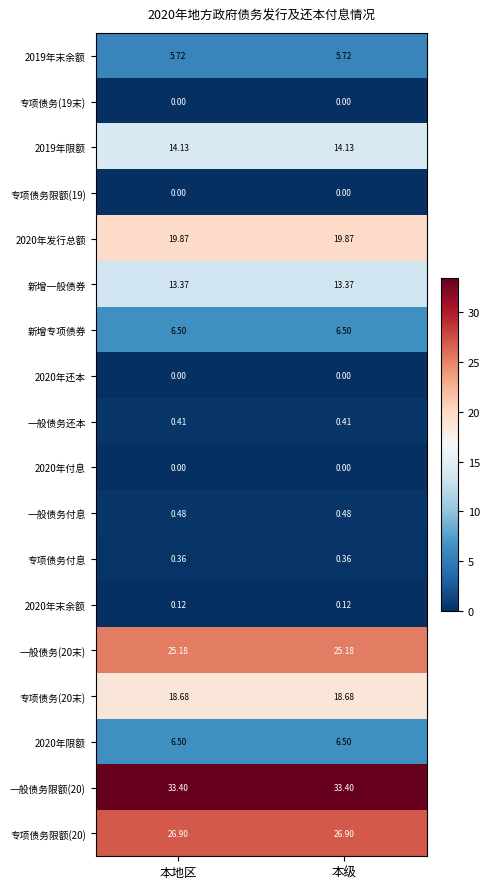

How many series are shown in this chart?

18